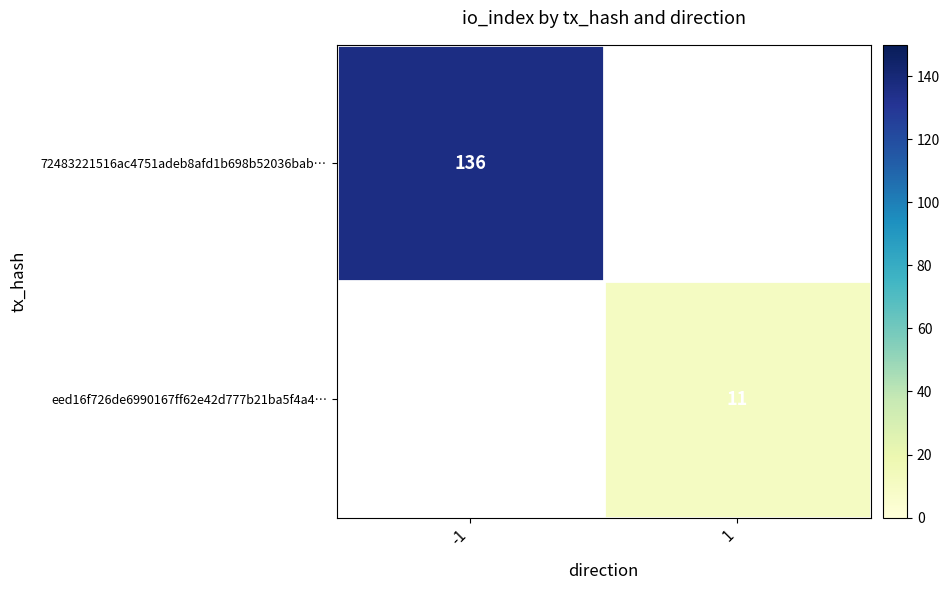

Is the value of 72483221516ac4751adeb8afd1b698b52036bab… at -1 greater than the value of eed16f726de6990167ff62e42d777b21ba5f4a4… at 1?

Yes